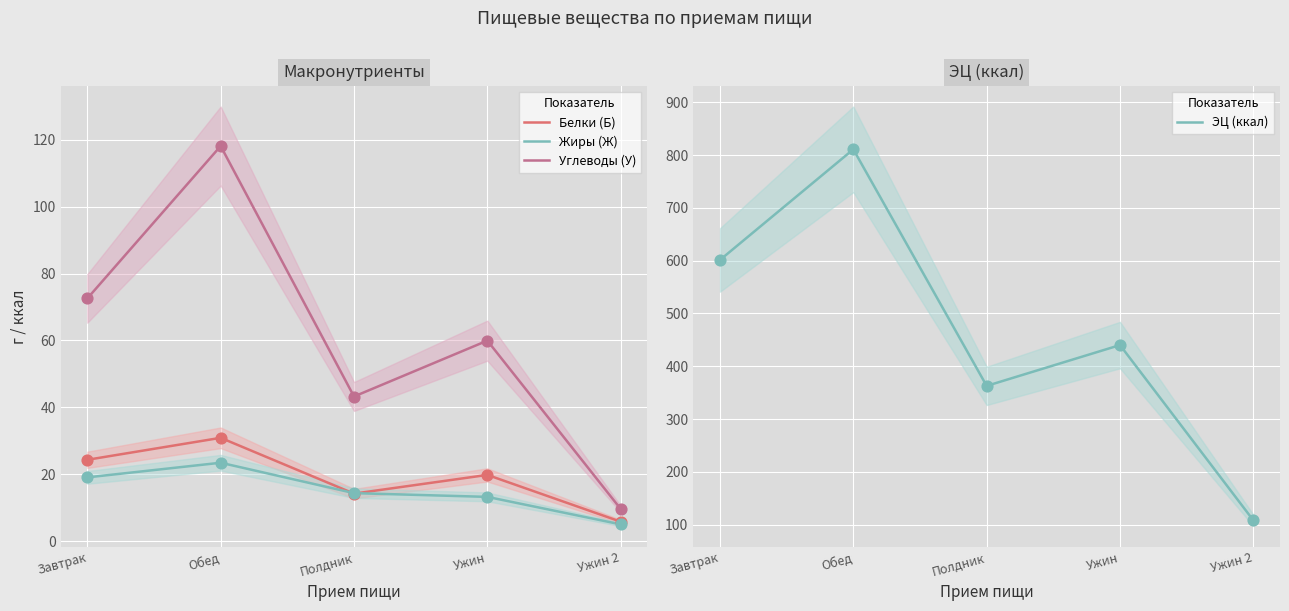

Which series reaches the minimum Y coordinate?

Жиры (Ж)